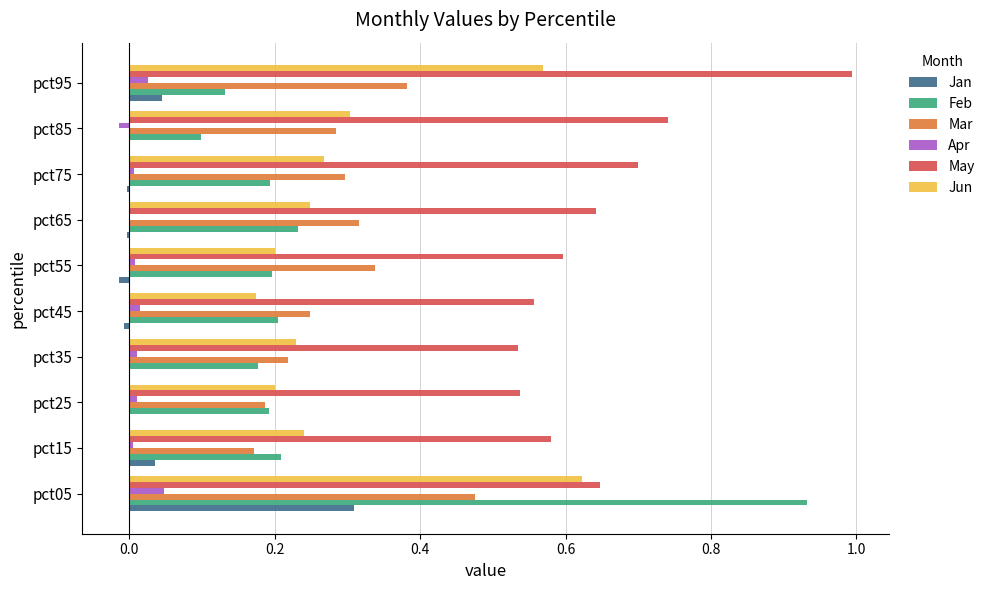

What is the sum of all May values?

6.5